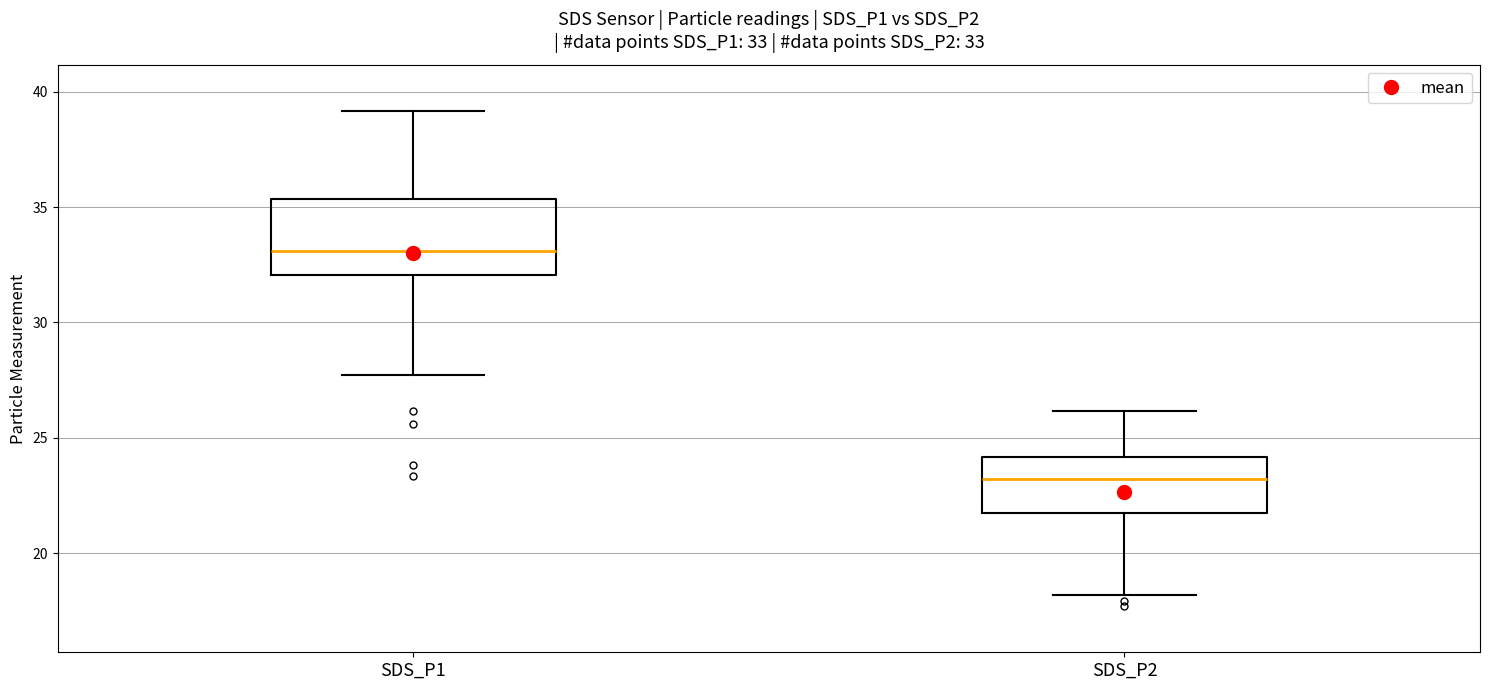

Which box is the tallest, from its lower edge to its upper edge?

SDS_P1